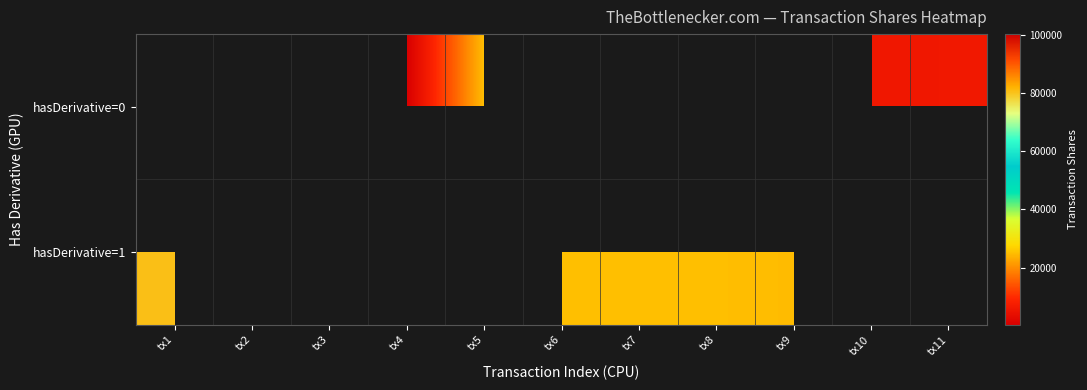

Between tx3 and tx5, which is larger?

tx5